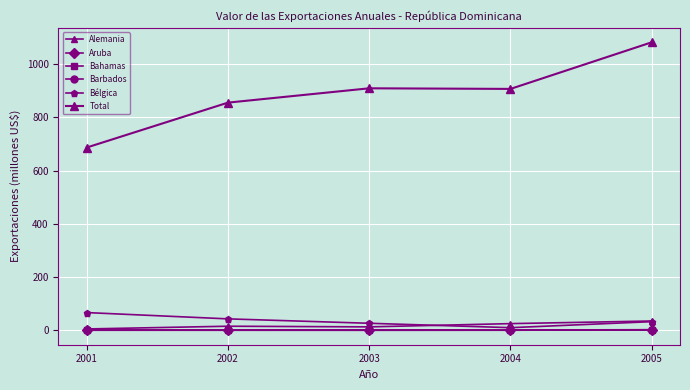

Reading right to left, what are all the values shown in this chart?

Alemania: 35.4	25.6	13.4	15.8	5.6
Aruba: 1.3	1.0	1.4	0.9	1.2
Bahamas: 2.4	0.8	0.4	0.6	0.7
Barbados: 2.8	1.4	2.0	1.6	1.4
Bélgica: 32.9	10.4	26.9	43.4	67.0
Total: 1081.6	906.6	908.9	855.1	686.5